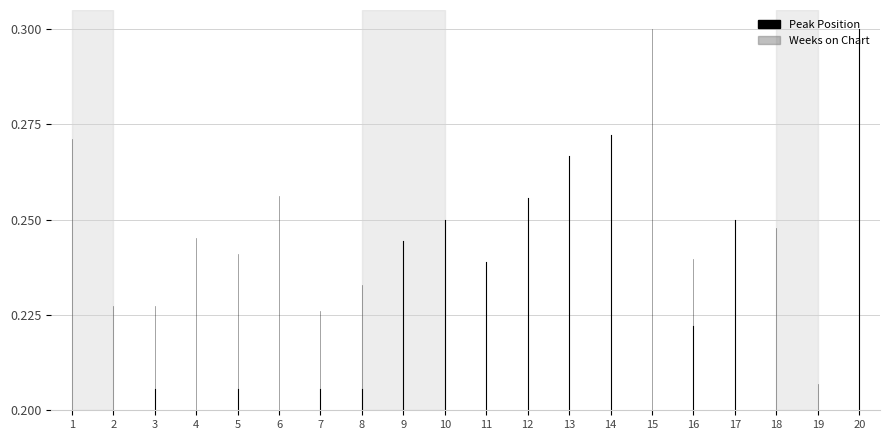

The value of Weeks on Chart at 1 is 0.4. True or false?

False